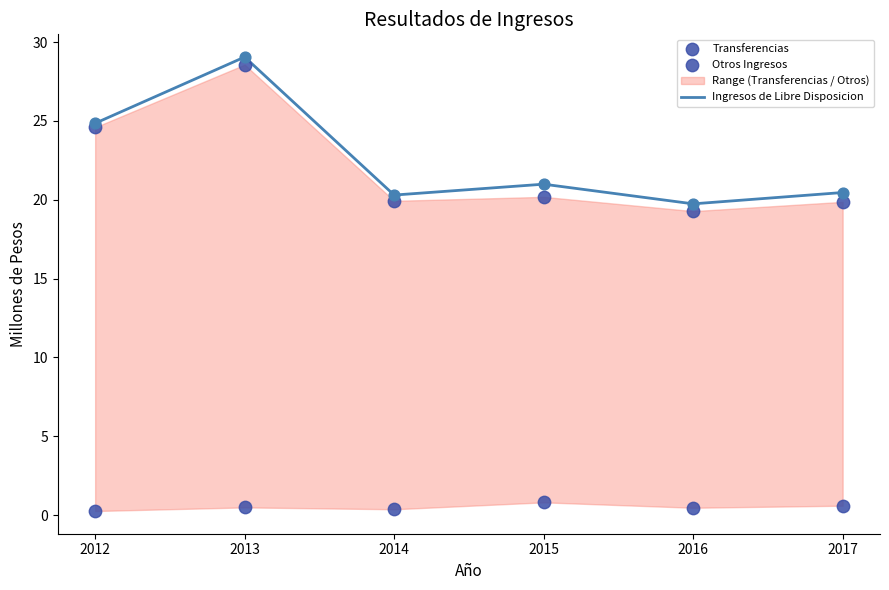

At which category is the sum across all series the highest?

2013